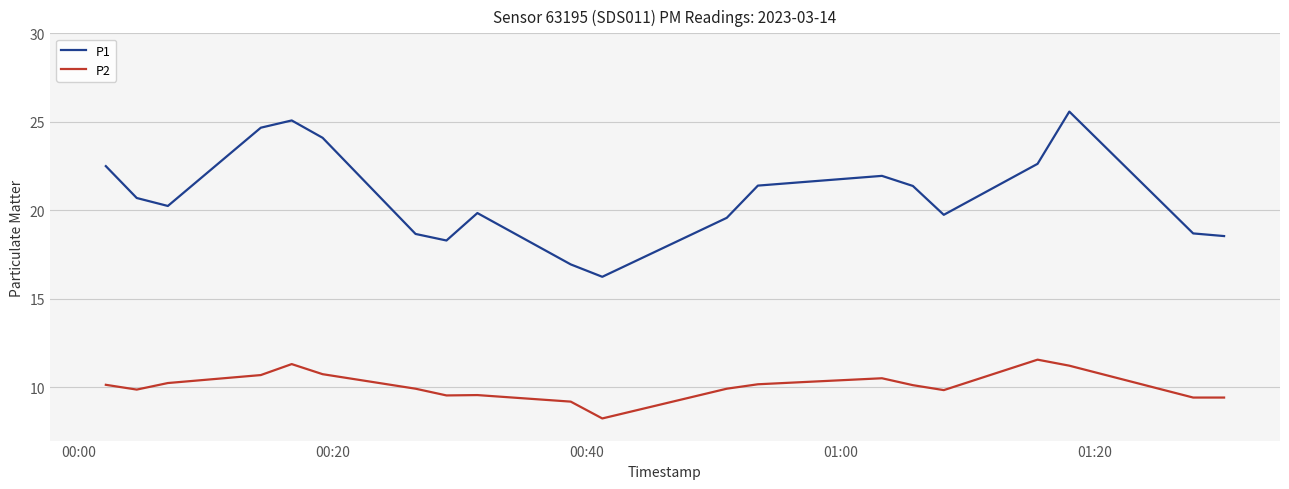

True or false: P2 and P1 intersect in this chart.

False